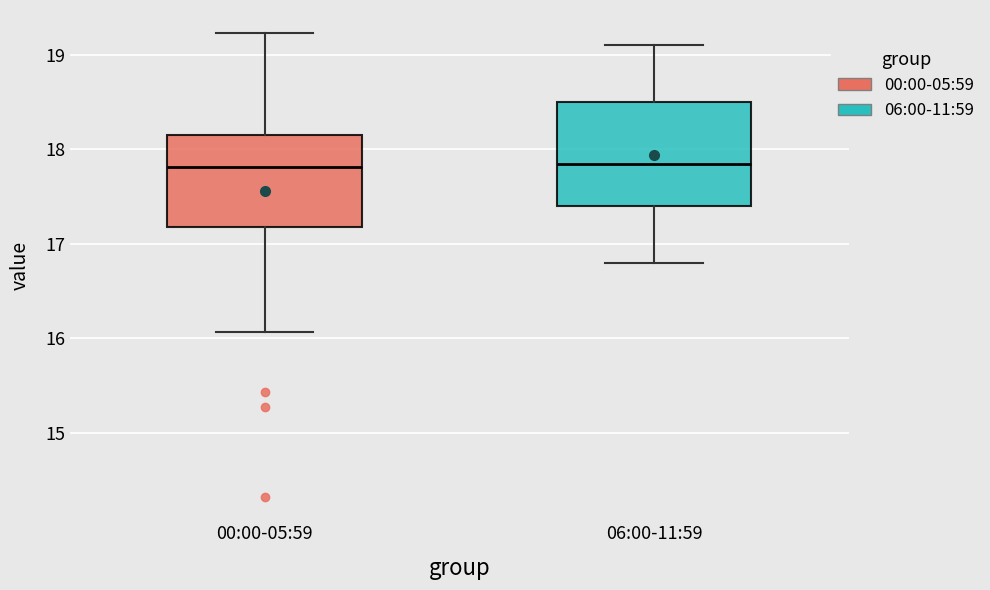

Which box is the tallest, from its lower edge to its upper edge?

06:00-11:59